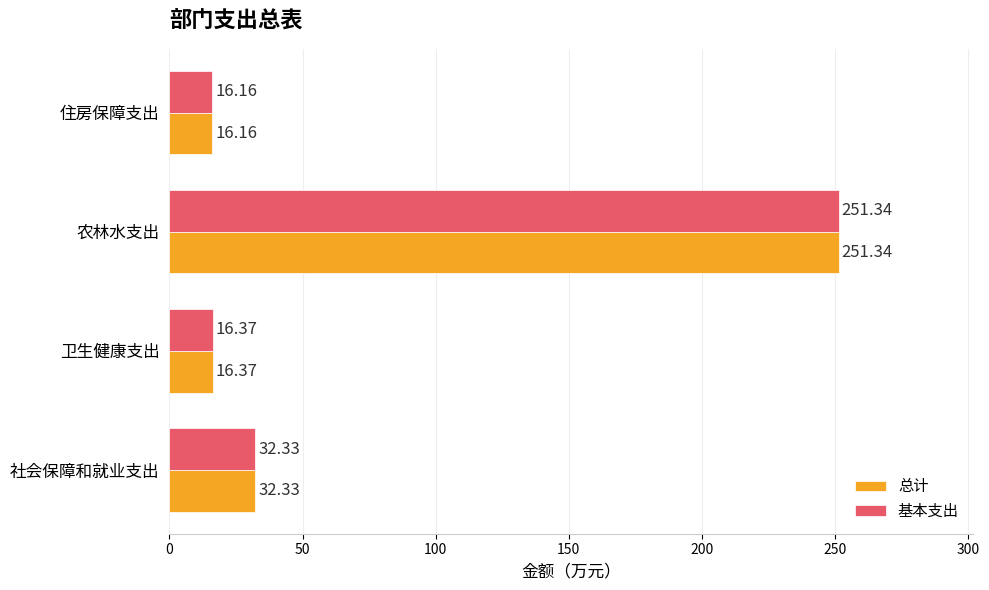

Is the value of 总计 at 农林水支出 greater than the value of 基本支出 at 卫生健康支出?

Yes